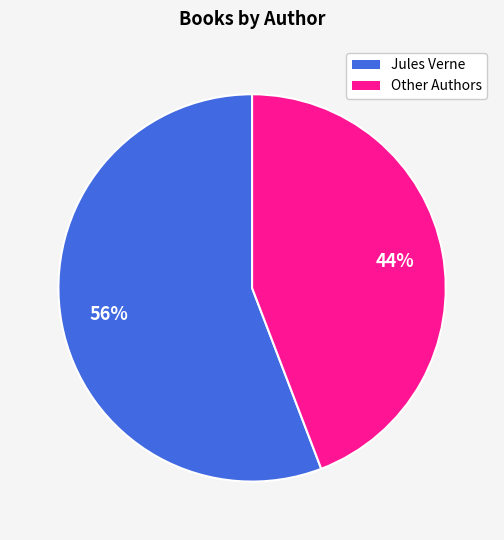

To the nearest percent, what is the difference between the largest and smallest slice percentages?

12%